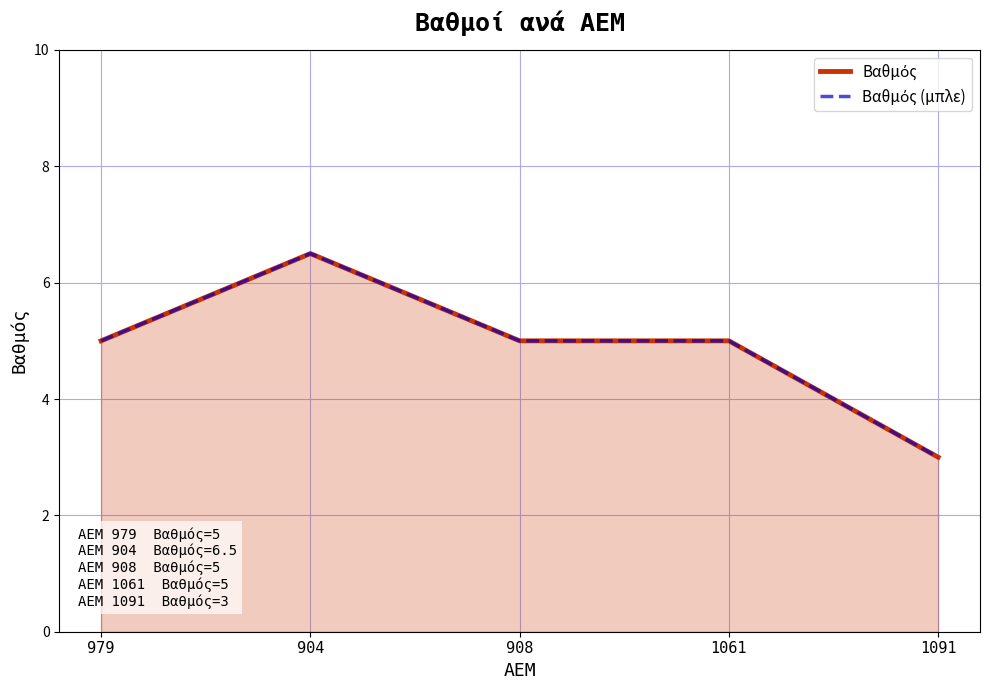

Rank the series at 1061 from highest to lowest value.

Βαθμός, Βαθμός (μπλε)